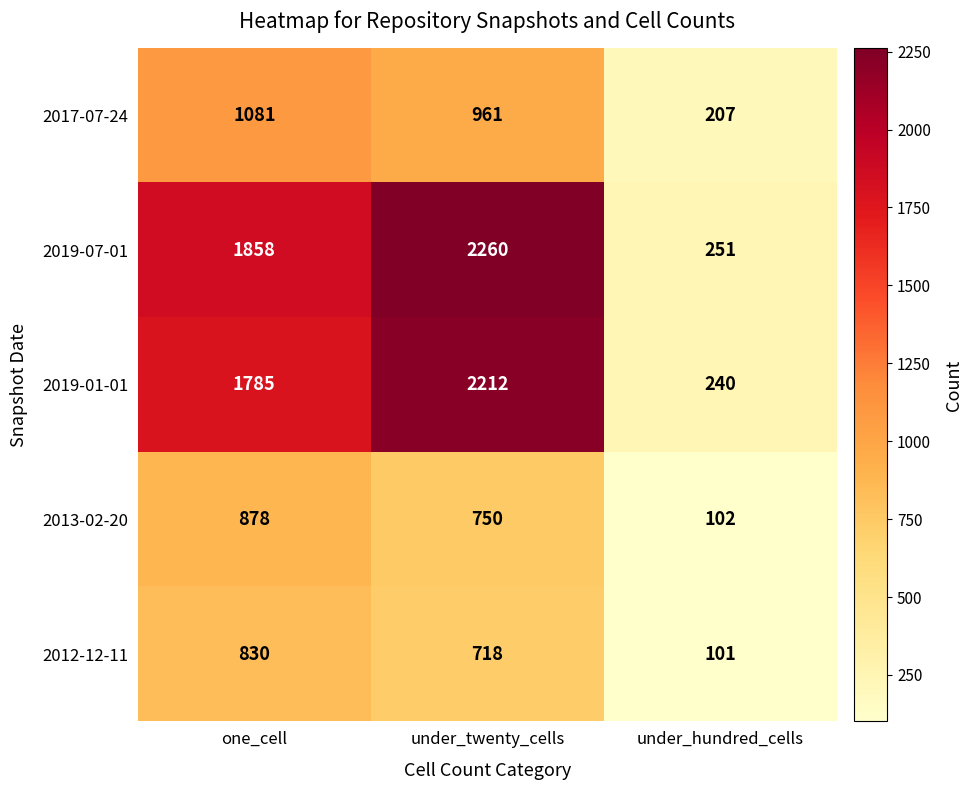

Is the value of 2012-12-11 at under_hundred_cells greater than the value of 2019-01-01 at under_hundred_cells?

No